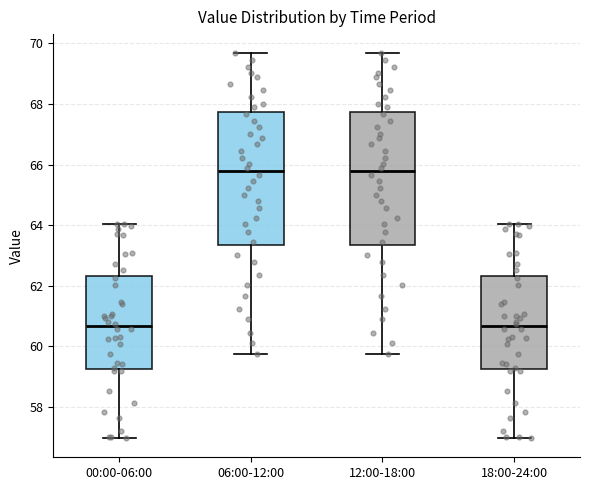

Where does the lower whisker of the box for 12:00-18:00 end on the y-axis? The values are not printed on the chart, so give them approximately, as read against the axis.

59.8